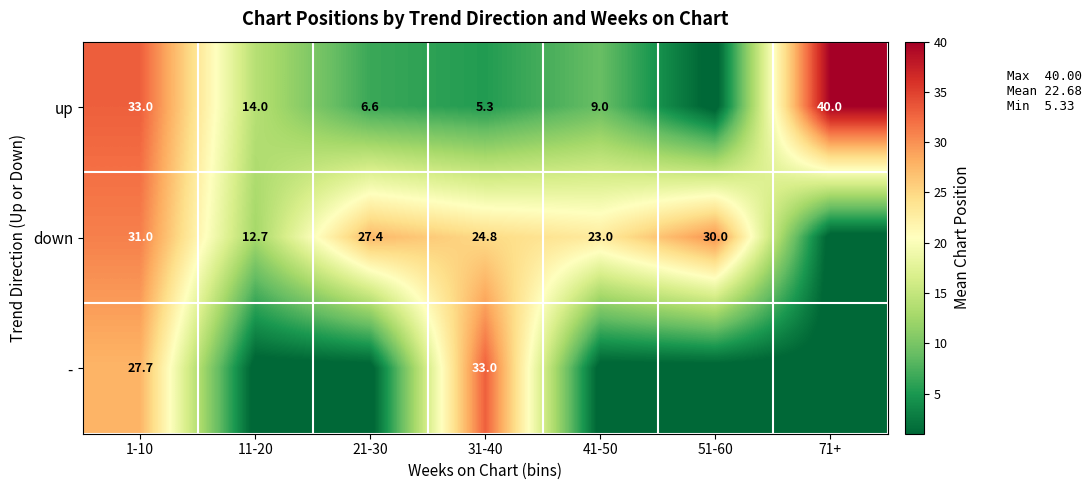

True or false: up has a value of 14.0 at 11-20.

True